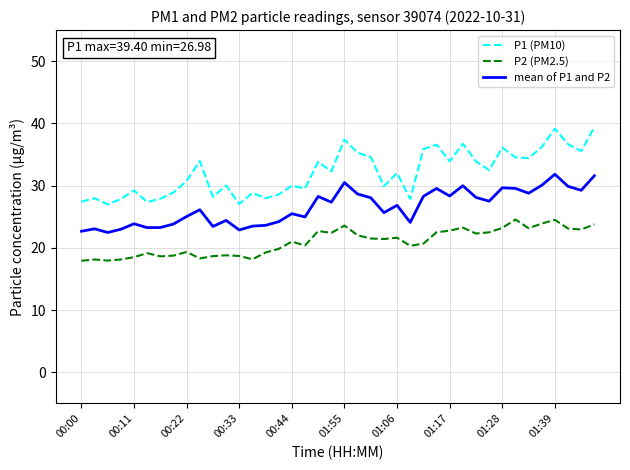

List the series in order of their overall mean, lowest first.

P2 (PM2.5), mean of P1 and P2, P1 (PM10)